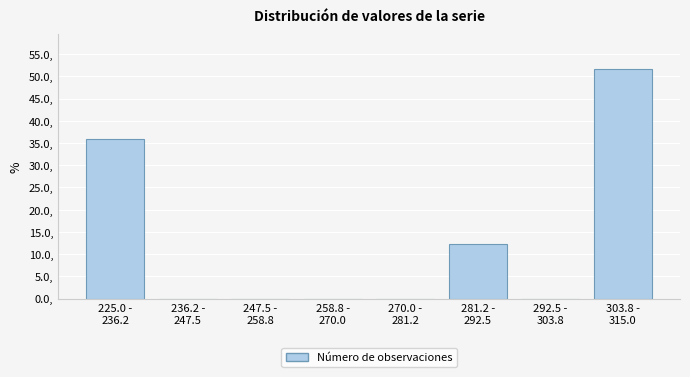

What is the maximum value shown in the chart?

51.8